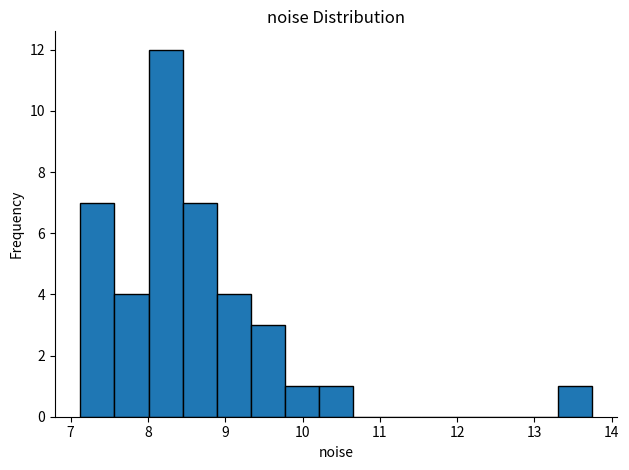

What is the height of the bar covering 10.2 to 10.7 on the x-axis? Neither the bar edges nor the heights are printed on the chart, so give them approximately, as read against the axes.

1